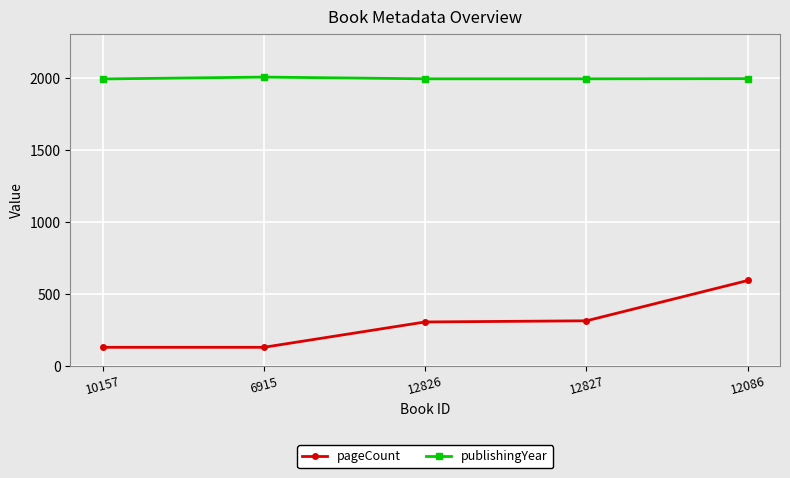

How many values in the publishingYear series are below 1993?

1